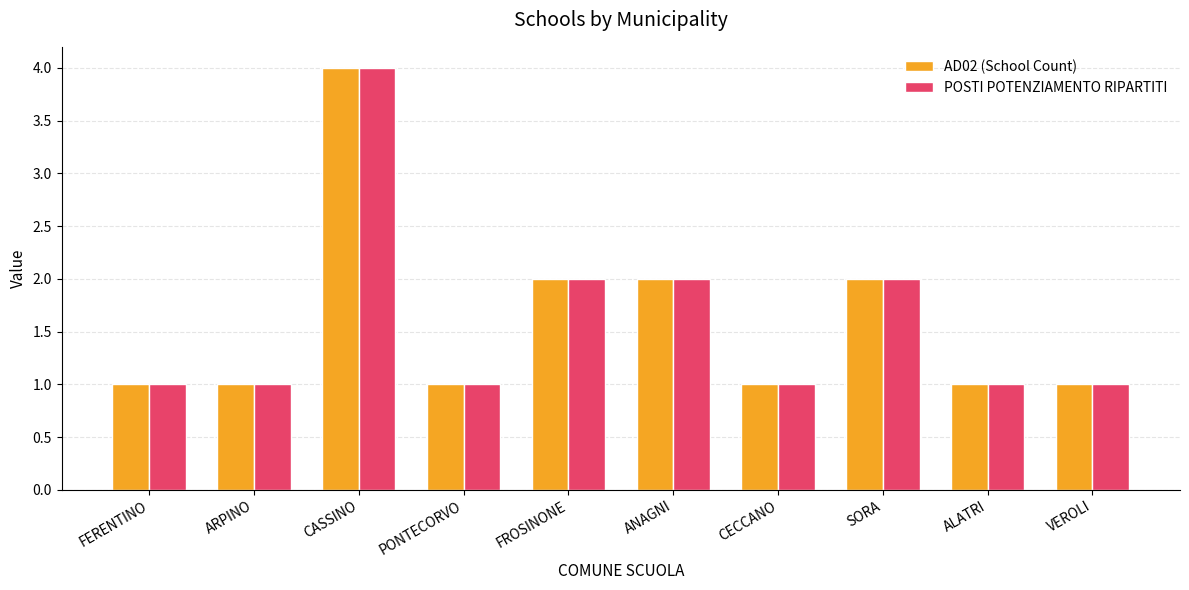

What is the greatest value displayed?

4